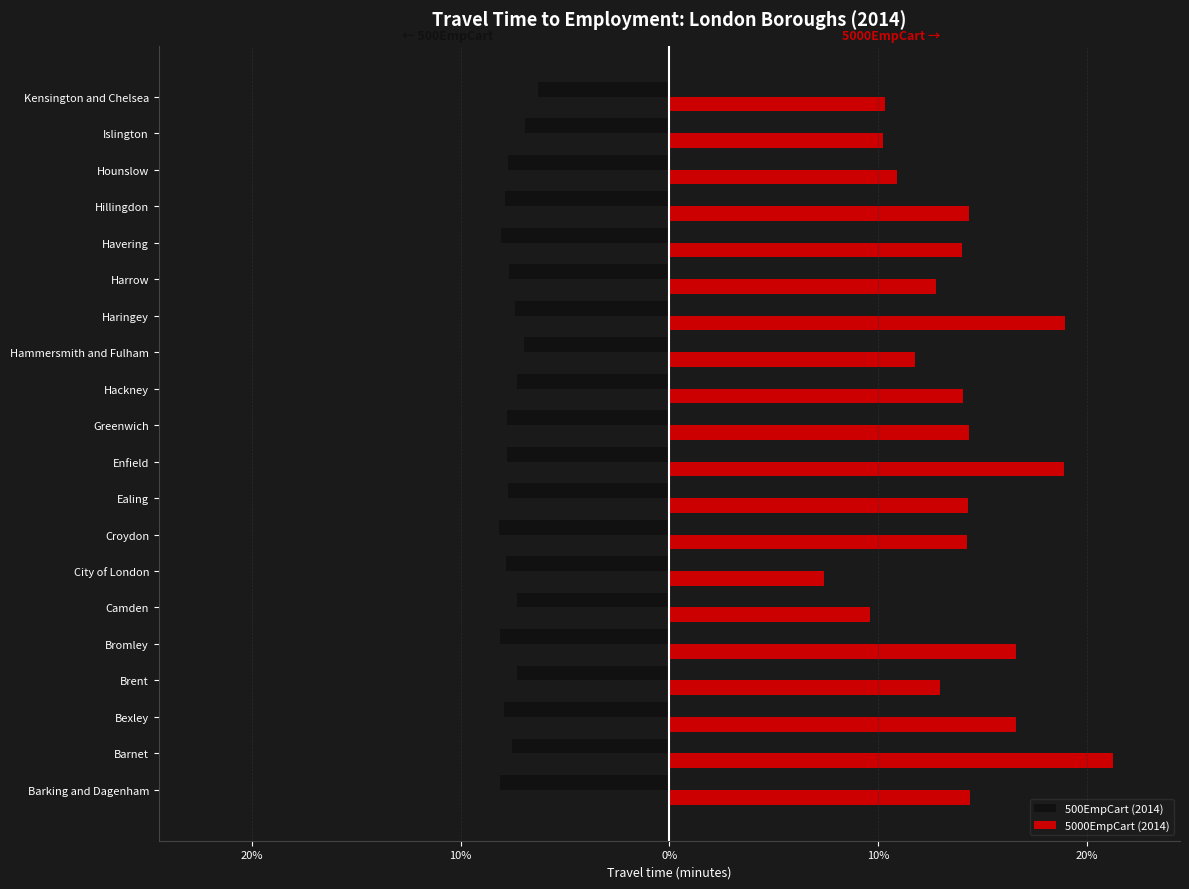

What are all the series names shown in the legend?

500EmpCart (2014), 5000EmpCart (2014)